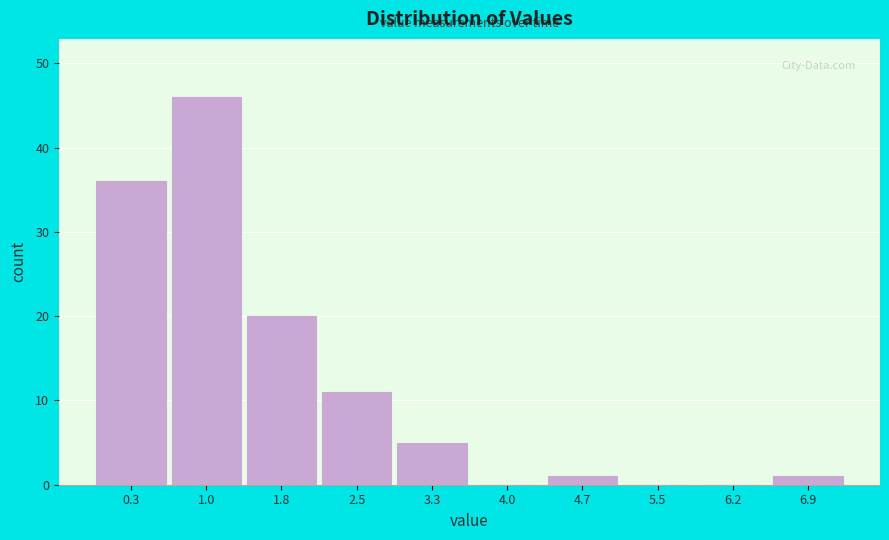

Reading left to right, transcribe all the data shown in this chart.

0.3=36	1.0=46	1.8=20	2.5=11	3.3=5	4.0=0	4.7=1	5.5=0	6.2=0	6.9=1